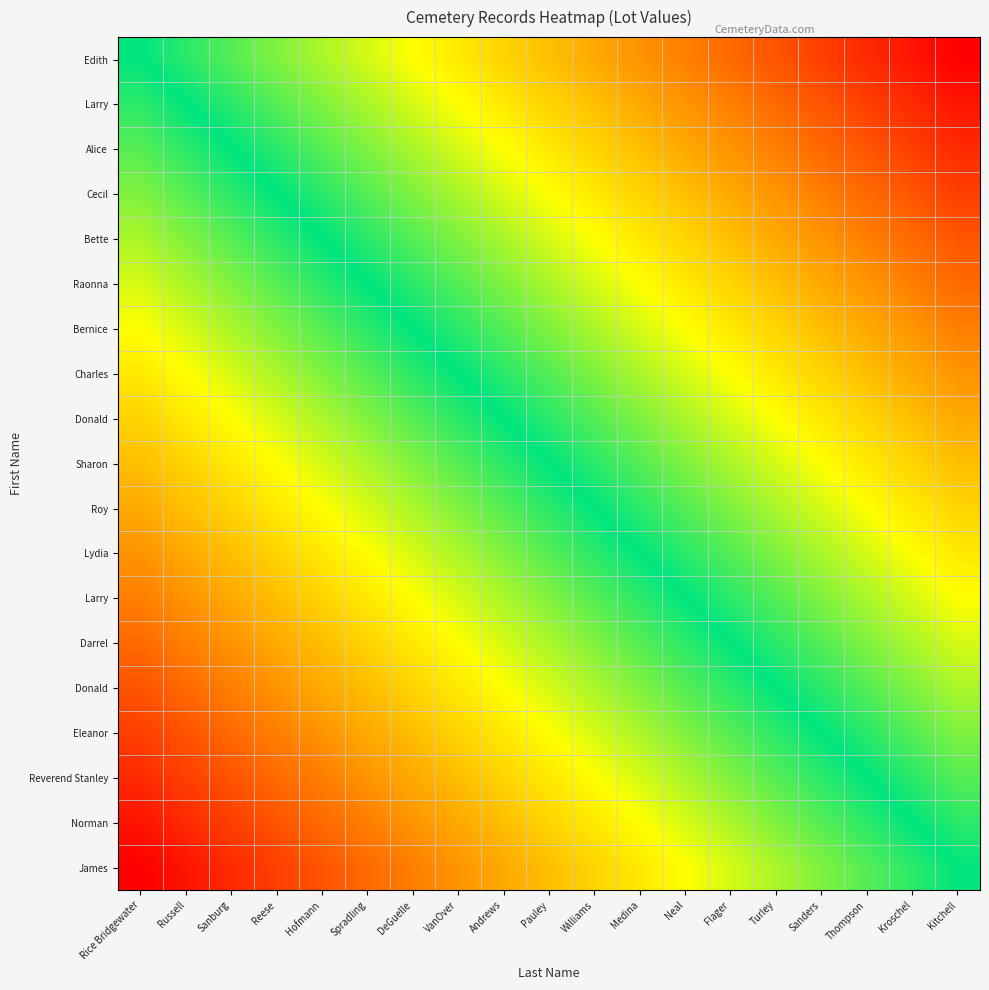

What is the greatest value displayed?

100.0